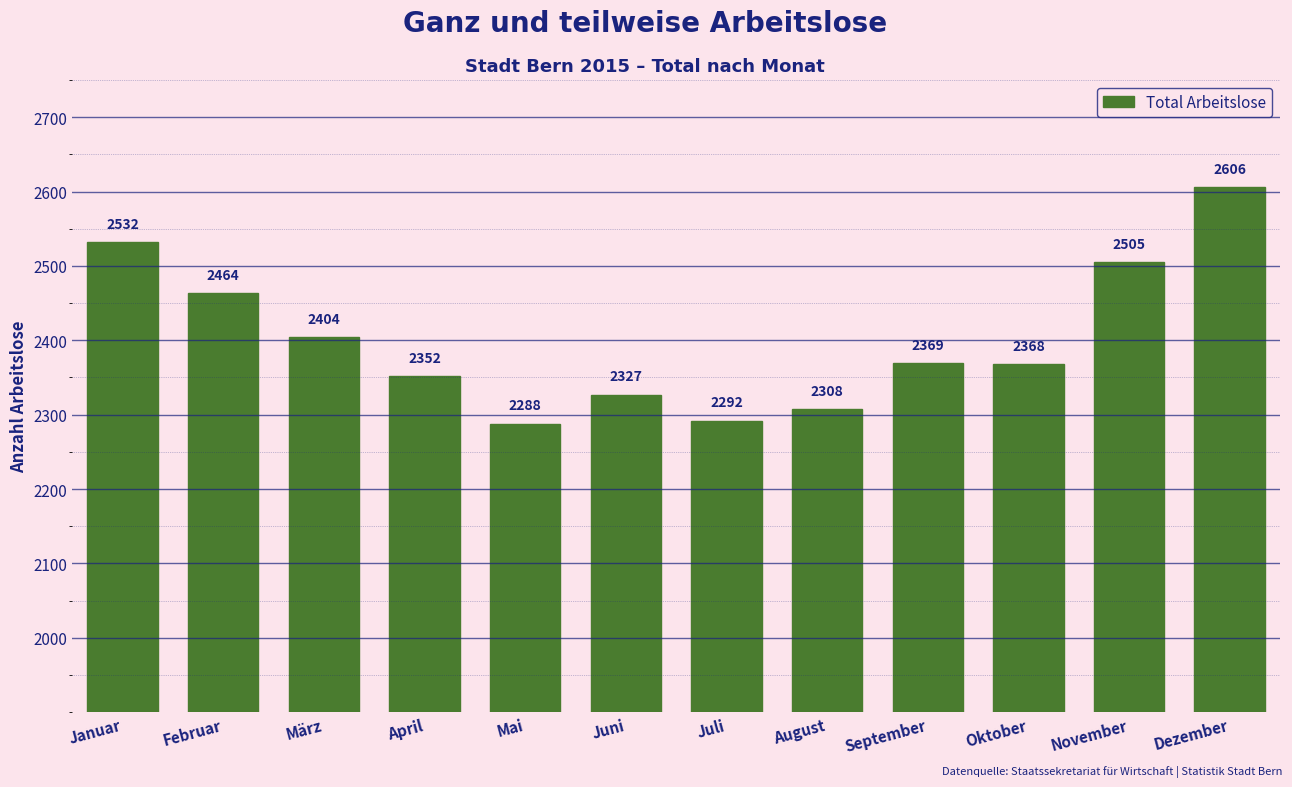

Reading left to right, what are all the values shown in this chart?

2532	2464	2404	2352	2288	2327	2292	2308	2369	2368	2505	2606